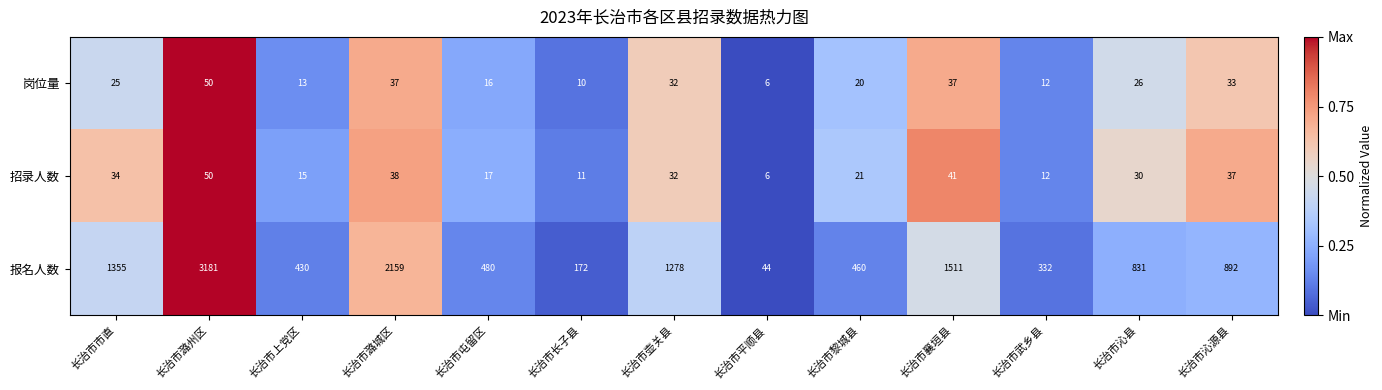

Which series has the largest range (max minus min)?

报名人数